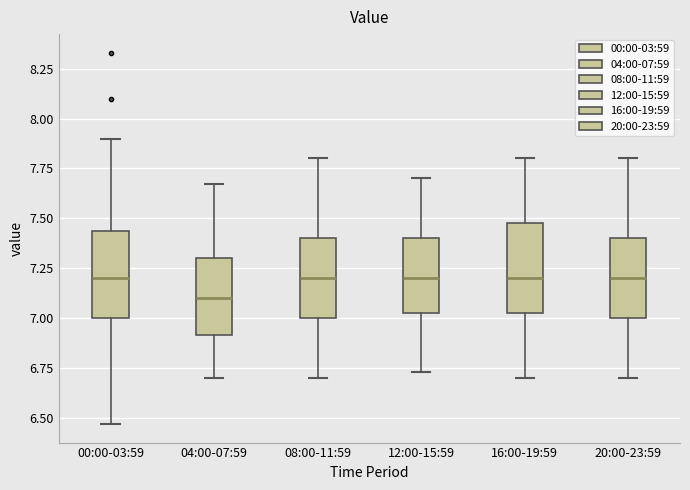

Reading left to right, read every box against the y-axis: the position of its median line, the range the box covers, and the ends of its whiskers. The values are not printed on the chart, so give them approximately, as read against the axis.

00:00-03:59: median 7.20, box 7.00 to 7.45, whiskers 6.45 to 7.90
04:00-07:59: median 7.10, box 6.90 to 7.30, whiskers 6.70 to 7.65
08:00-11:59: median 7.20, box 7.00 to 7.40, whiskers 6.70 to 7.80
12:00-15:59: median 7.20, box 7.05 to 7.40, whiskers 6.75 to 7.70
16:00-19:59: median 7.20, box 7.05 to 7.50, whiskers 6.70 to 7.80
20:00-23:59: median 7.20, box 7.00 to 7.40, whiskers 6.70 to 7.80